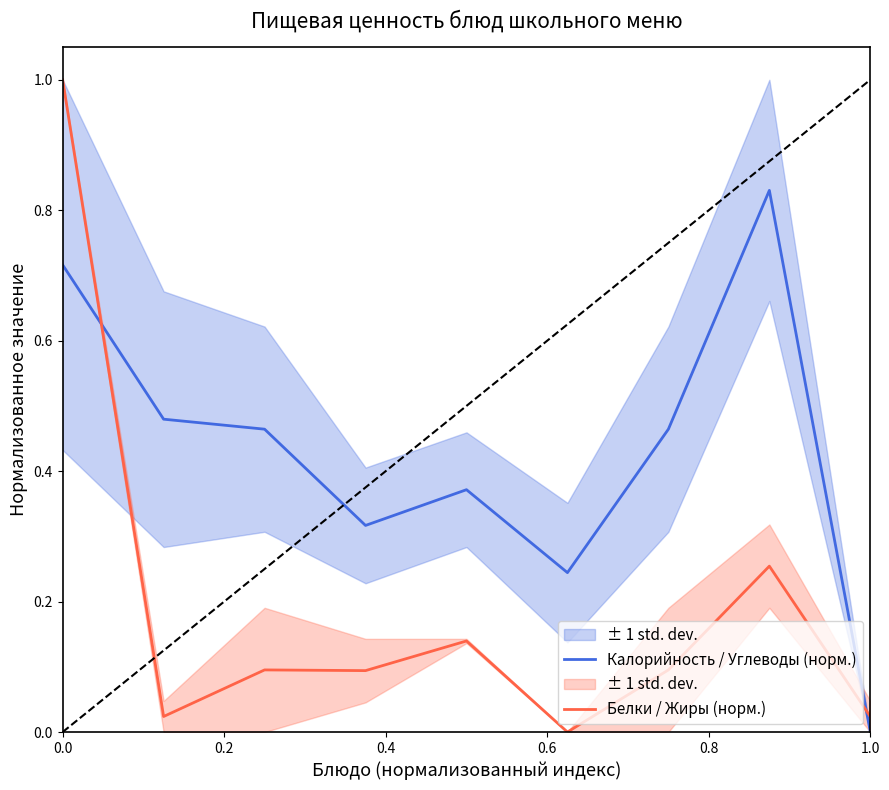

The Калорийность / Углеводы (норм.) series shows 0.3 at 1.0. True or false?

False